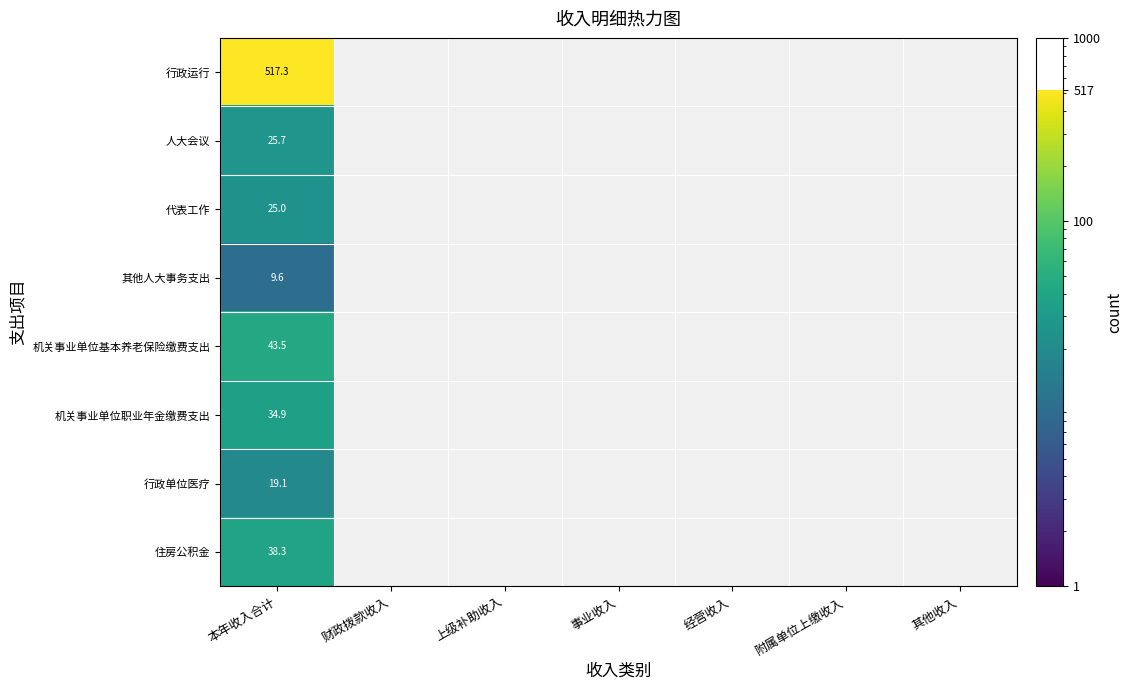

What is the average value of the 机关事业单位职业年金缴费支出 series?

5.0